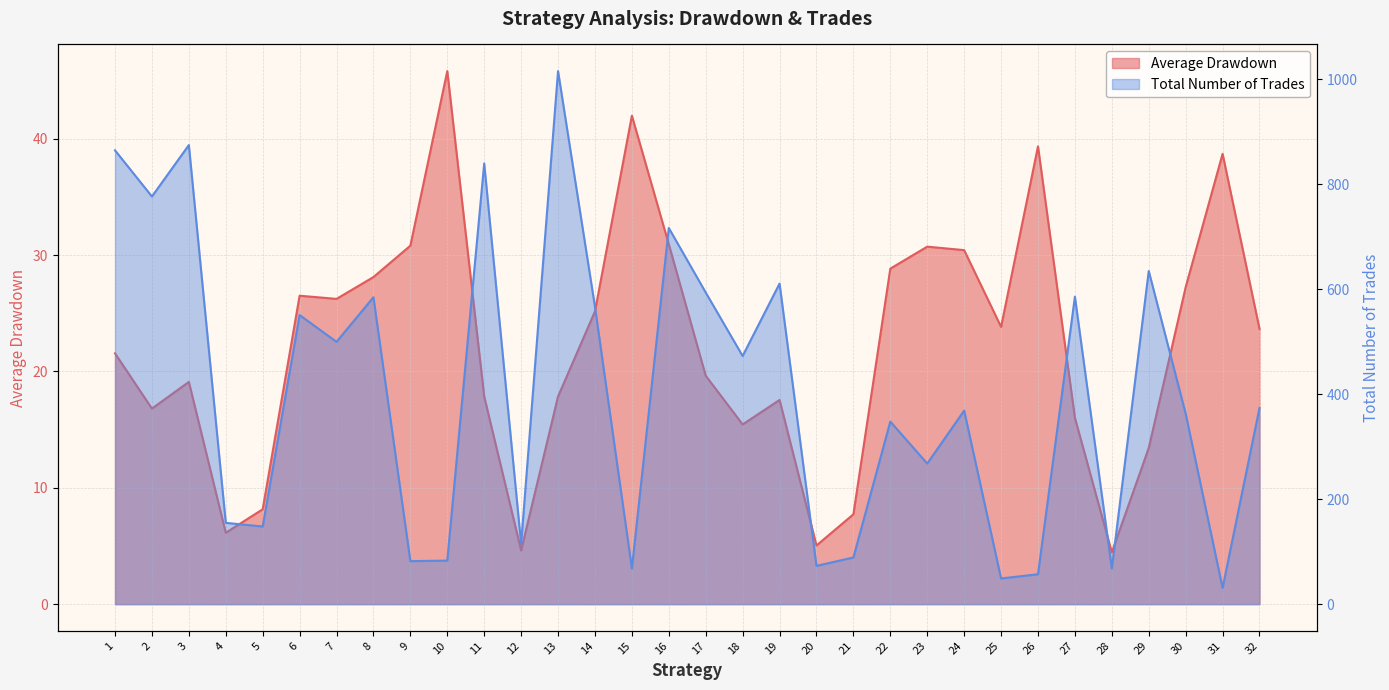

What is the total value across all series at 19?

628.5